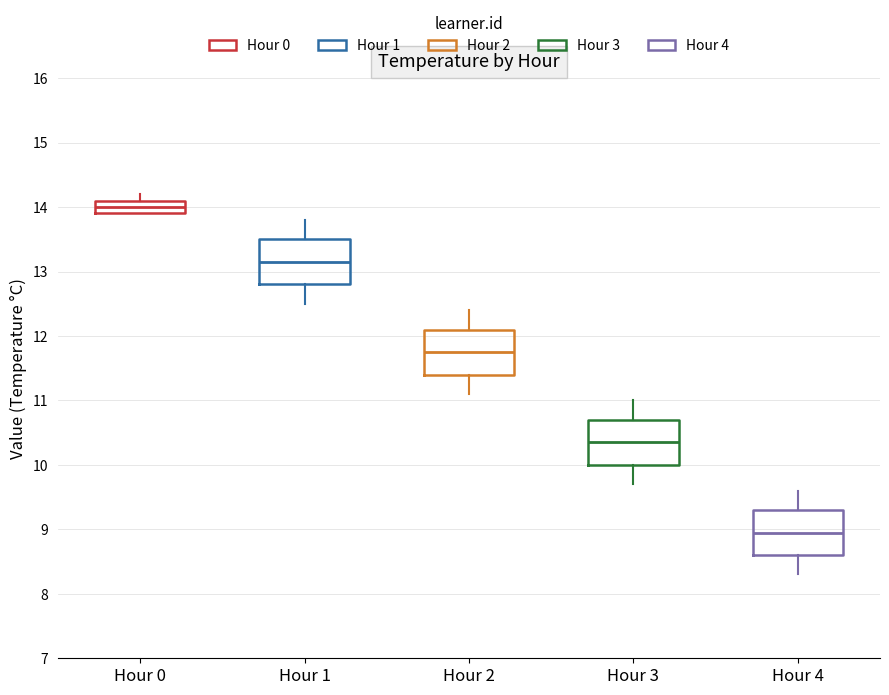

Which box has the lowest median line?

Hour 4